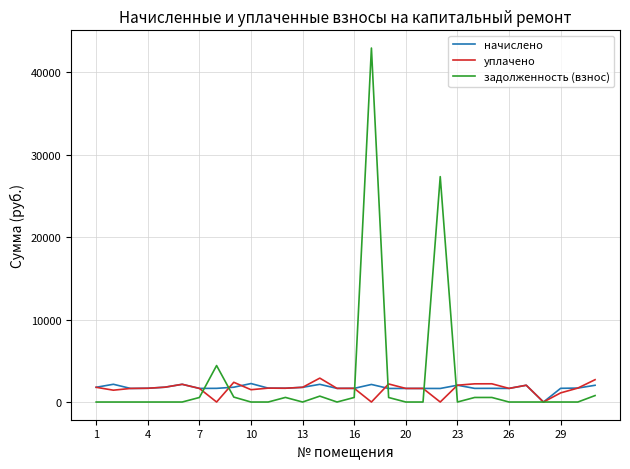

Which series has the widest spread of values?

задолженность (взнос)